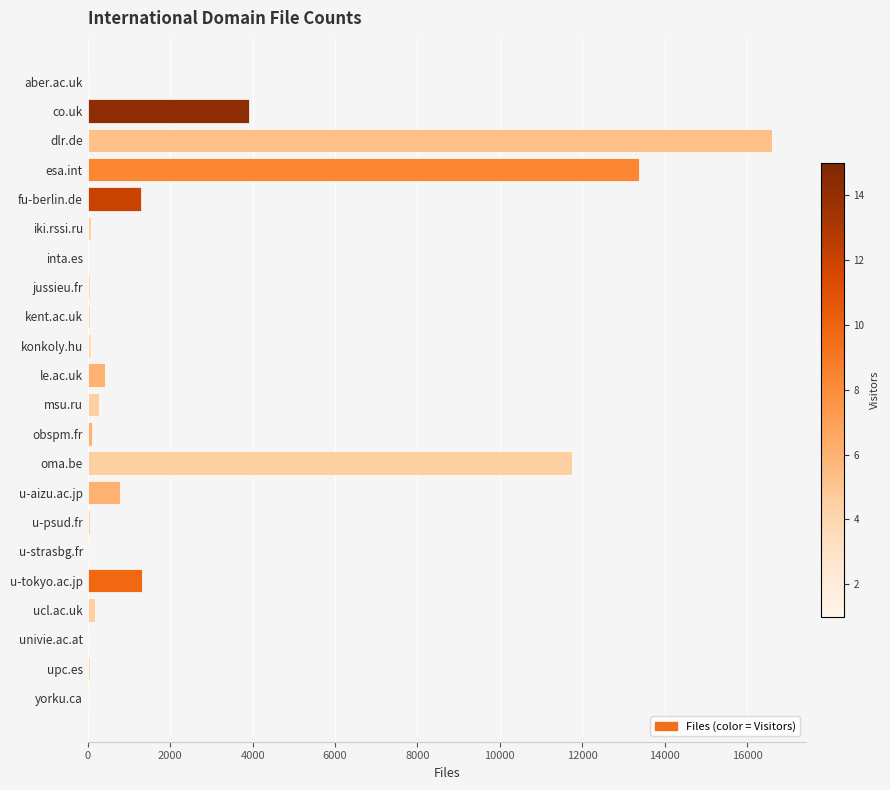

Which category has the highest value across all series?

dlr.de